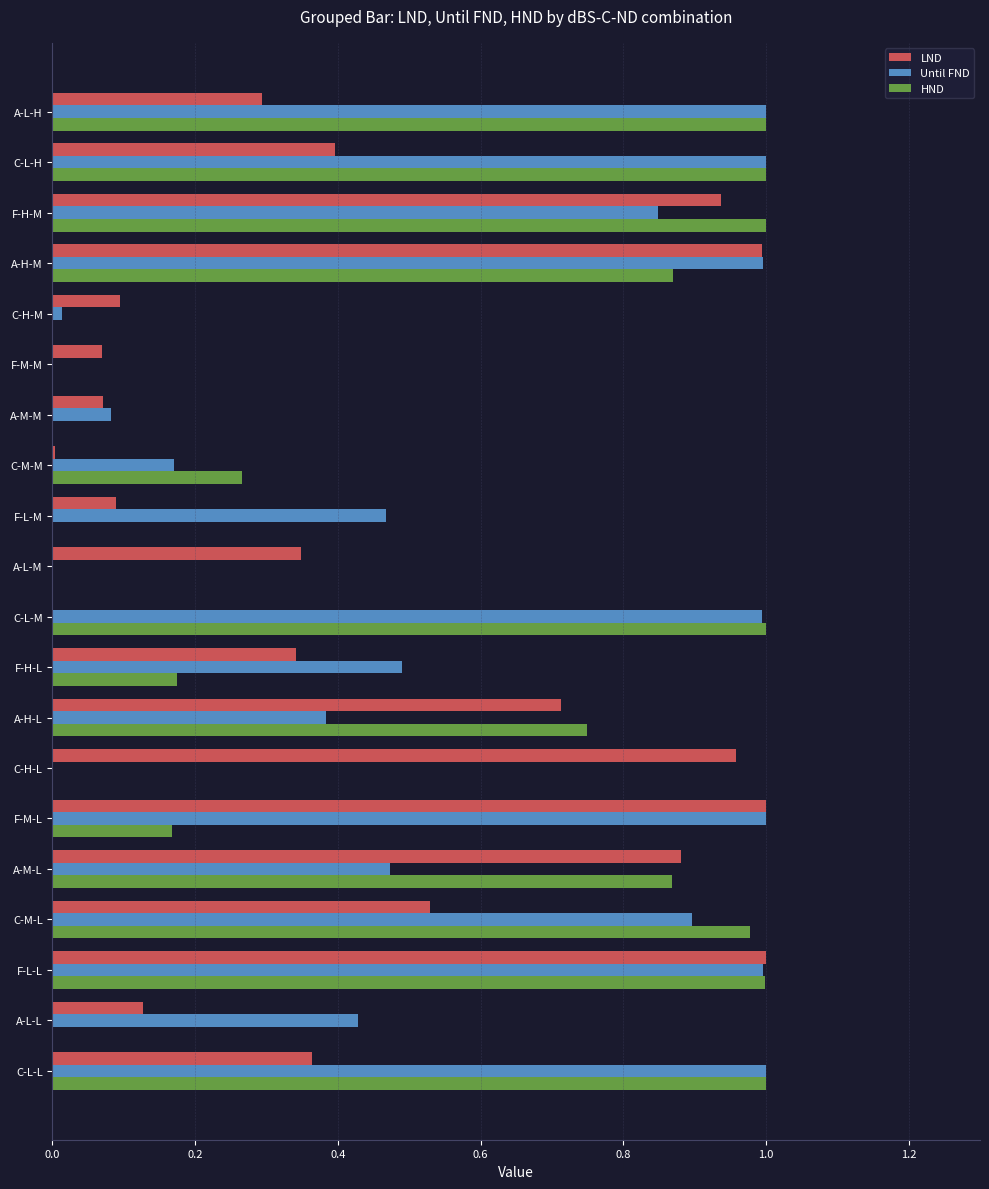

Which series has the largest total across all categories?

Until FND